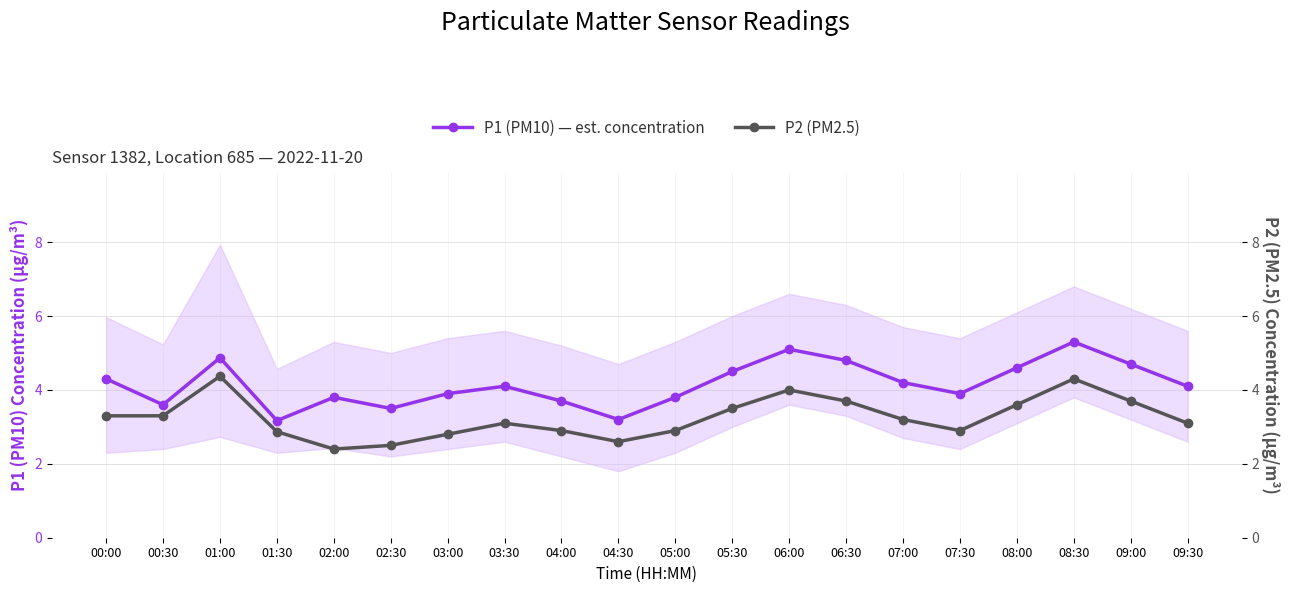

Rank the series at 09:30 from highest to lowest value.

P1 (PM10) — est. concentration, P2 (PM2.5)